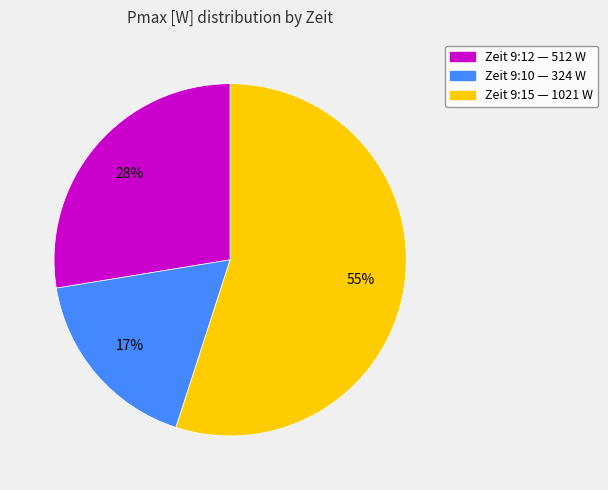

Is there a majority slice in this chart?

Yes